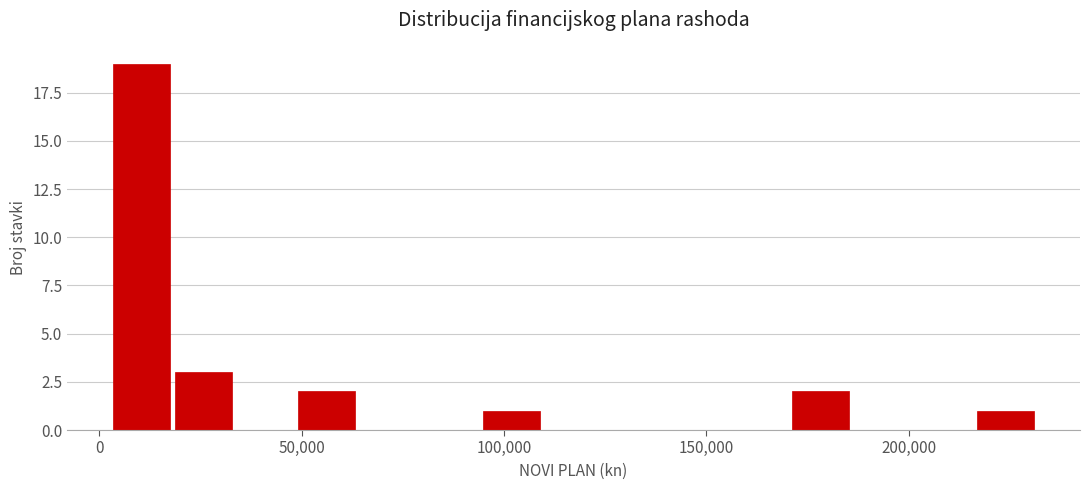

Around what value on the x-axis is the tallest bar? Give the approximate position of its centre, as read against the axis.

10000